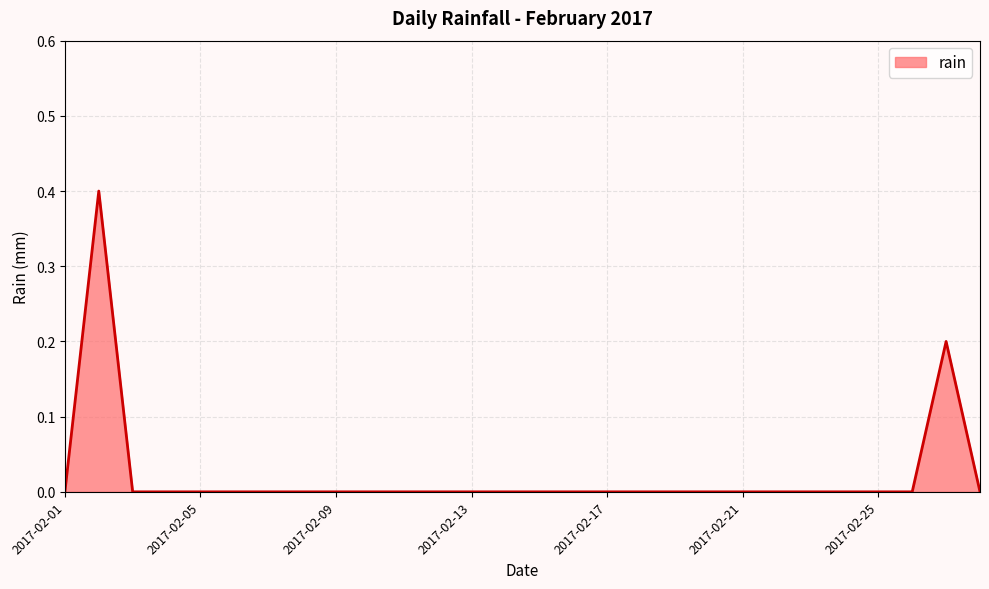

What is the maximum value shown in the chart?

0.4